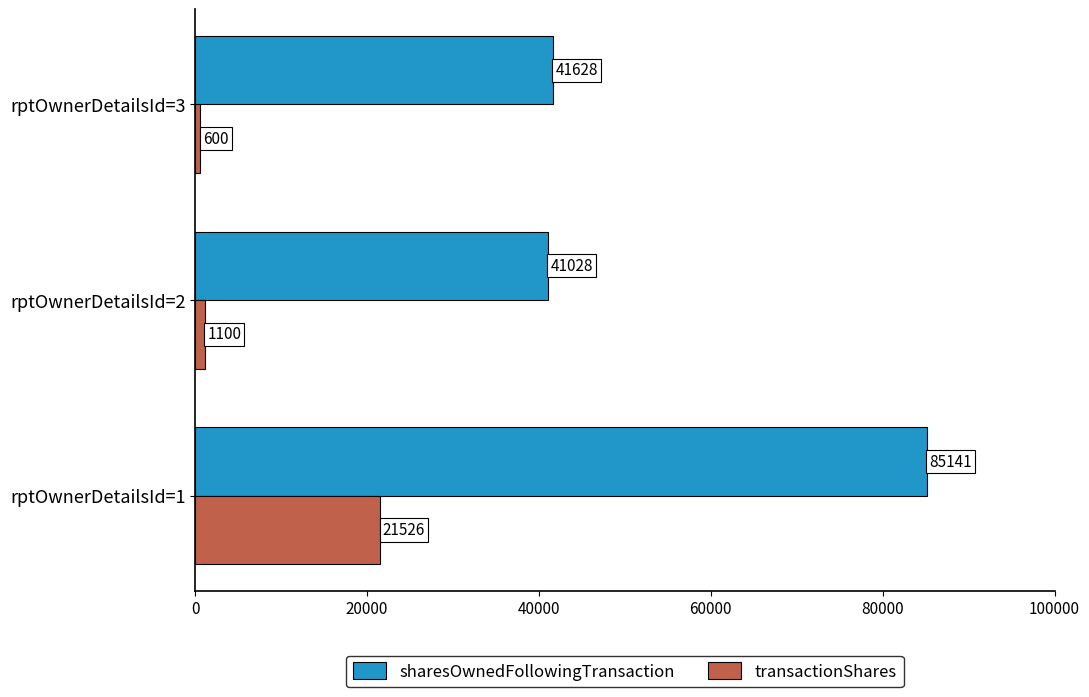

At how many categories does at least one series exceed 71646?

1